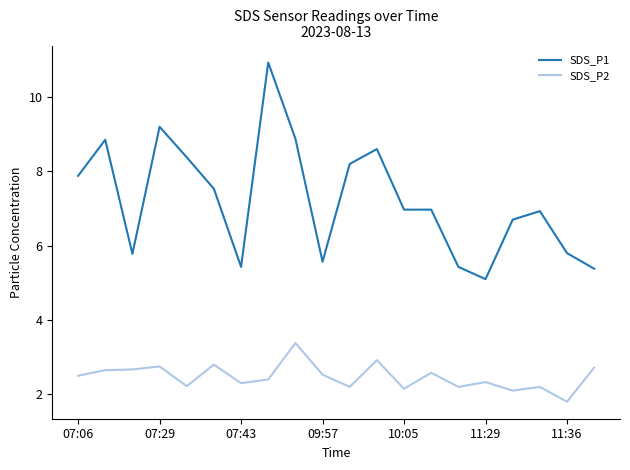

List the series in order of their overall mean, lowest first.

SDS_P2, SDS_P1